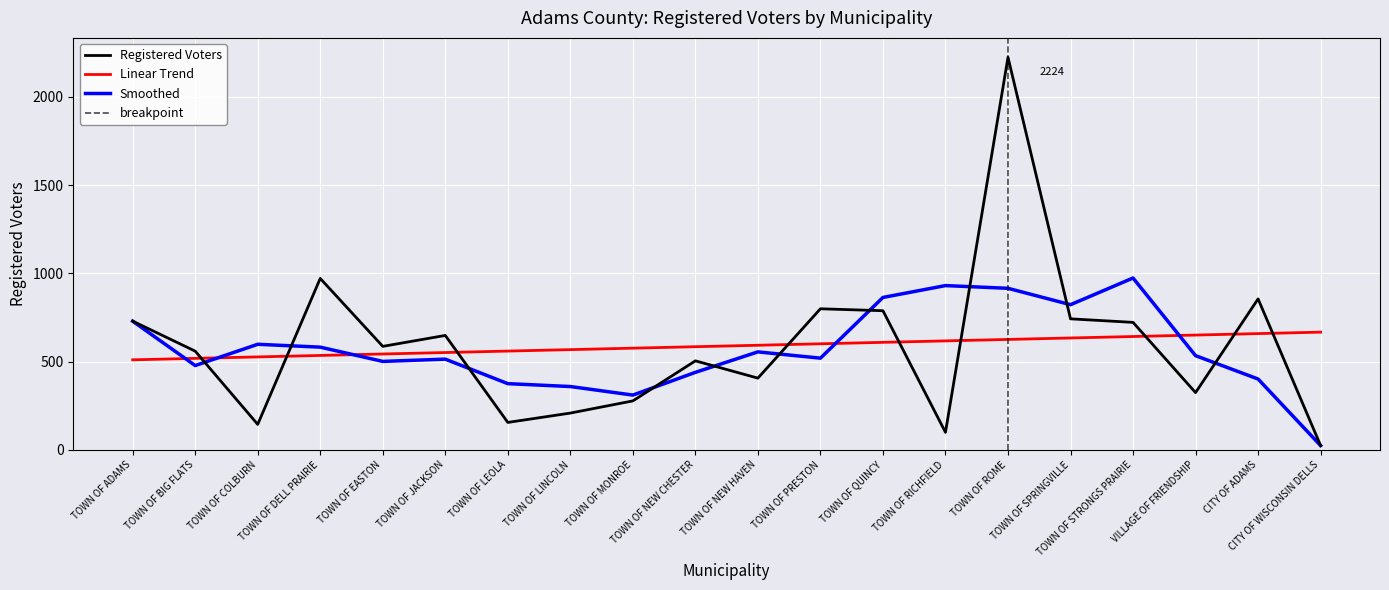

At which category does the data reach its first local valley?

TOWN OF COLBURN